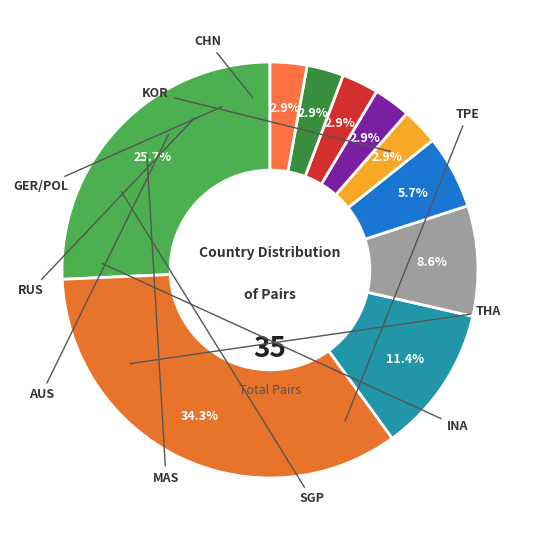

Count the number of slices in the pie.

10